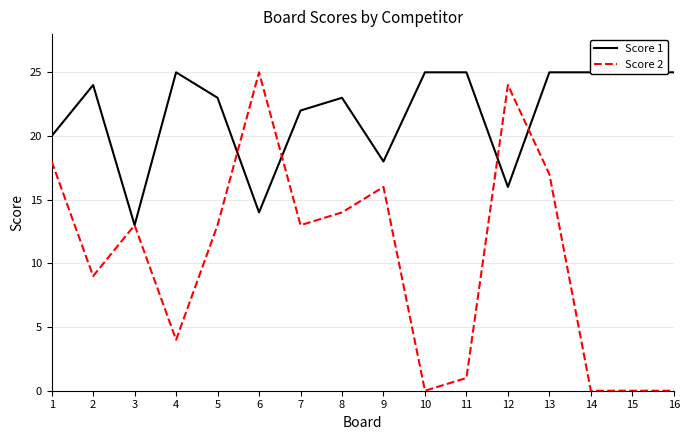

How many interior local peaks does the Score 1 series have?

3